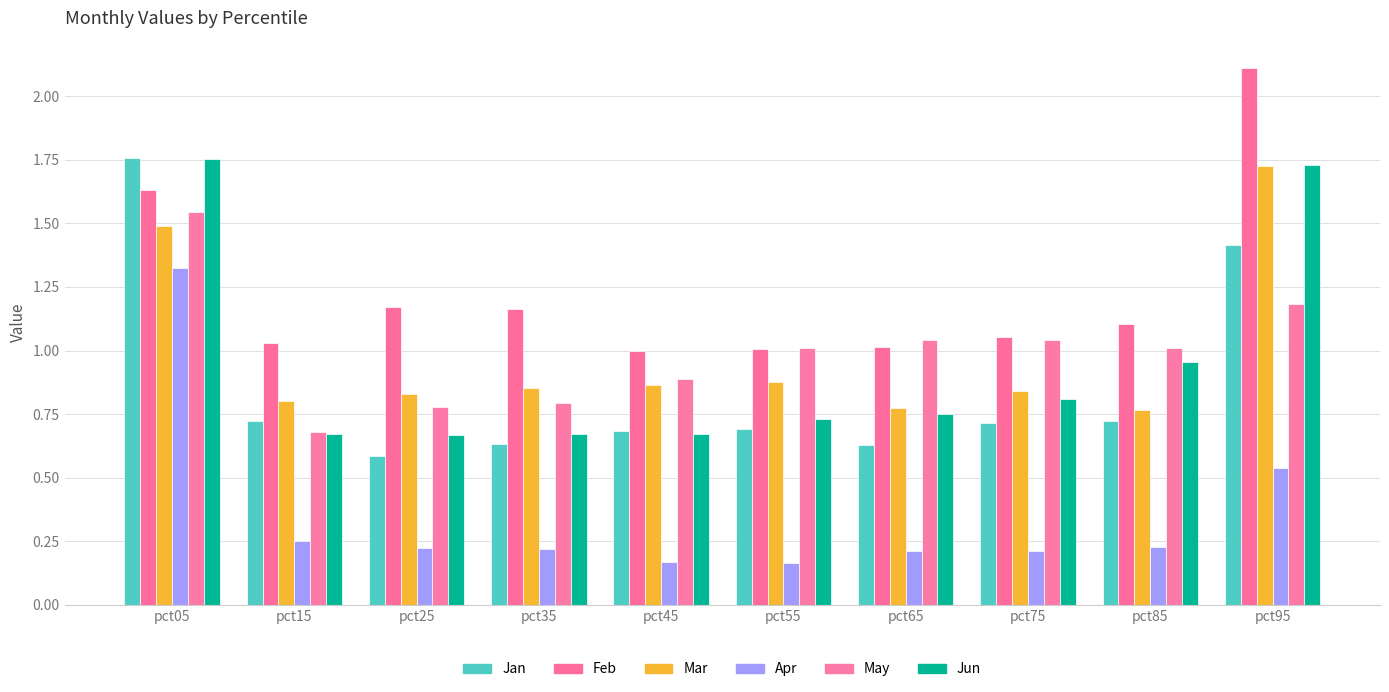

Between pct05 and pct95, which is larger?

pct05